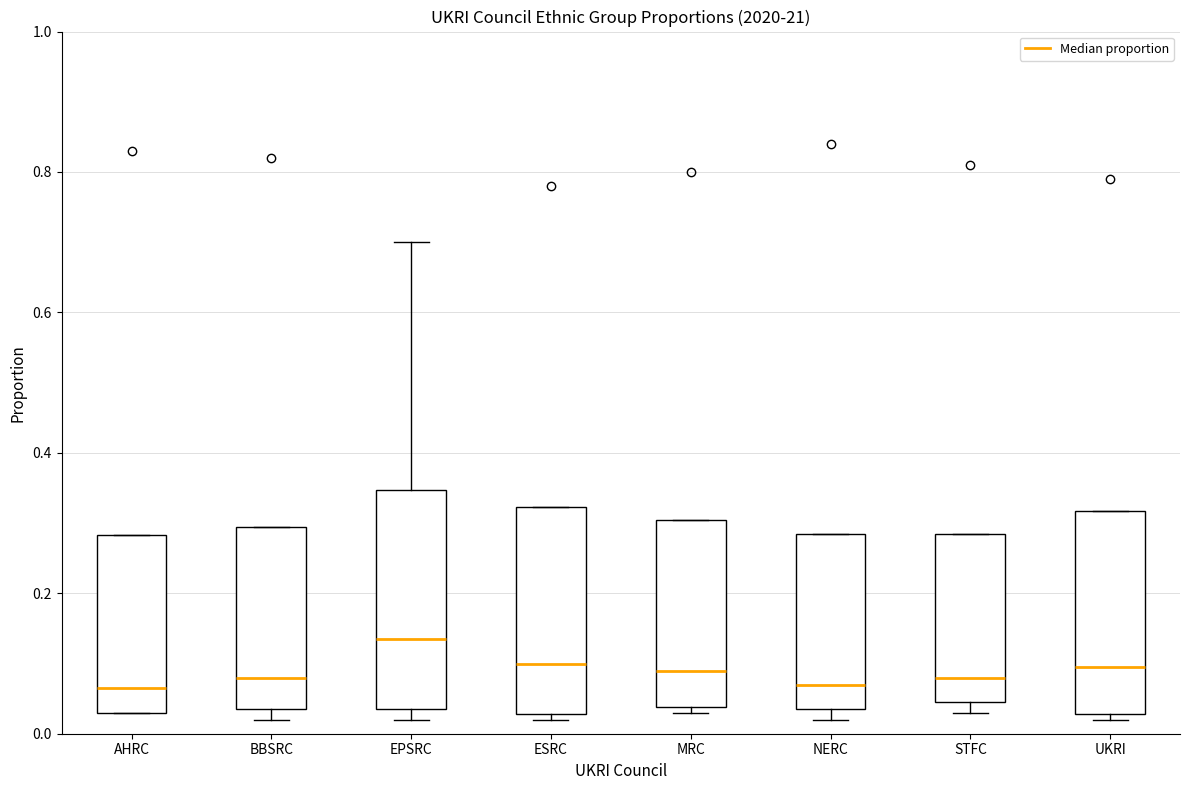

Where does the median line of the box for STFC sit on the y-axis? The values are not printed on the chart, so give them approximately, as read against the axis.

0.08